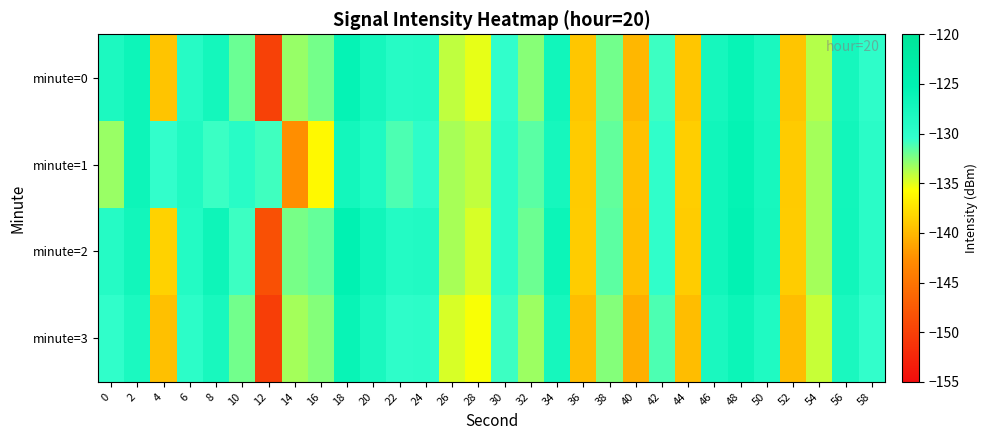

Which category has the lowest value across all series?

12